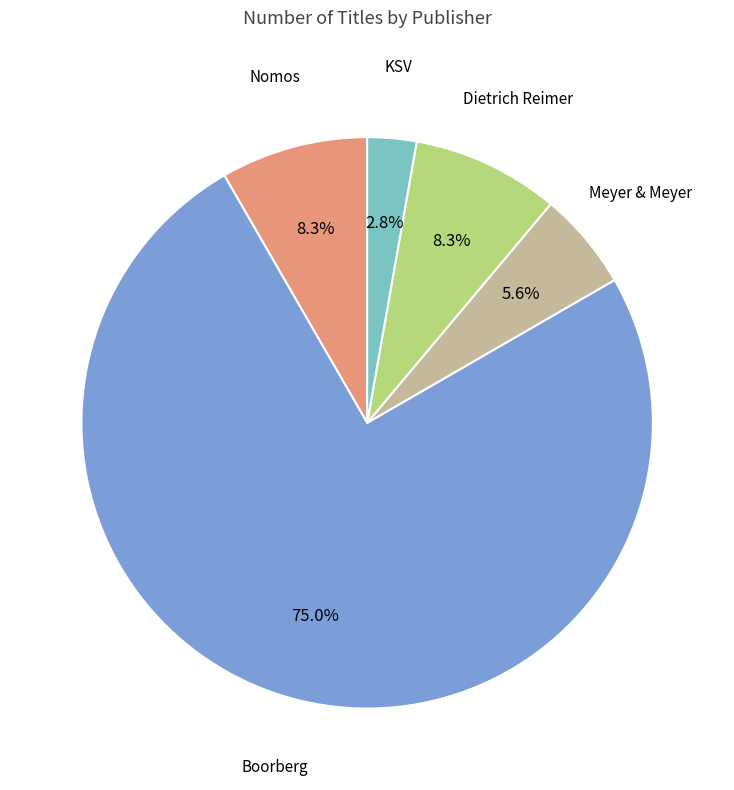

To the nearest percent, what is the difference between the largest and smallest slice percentages?

72%